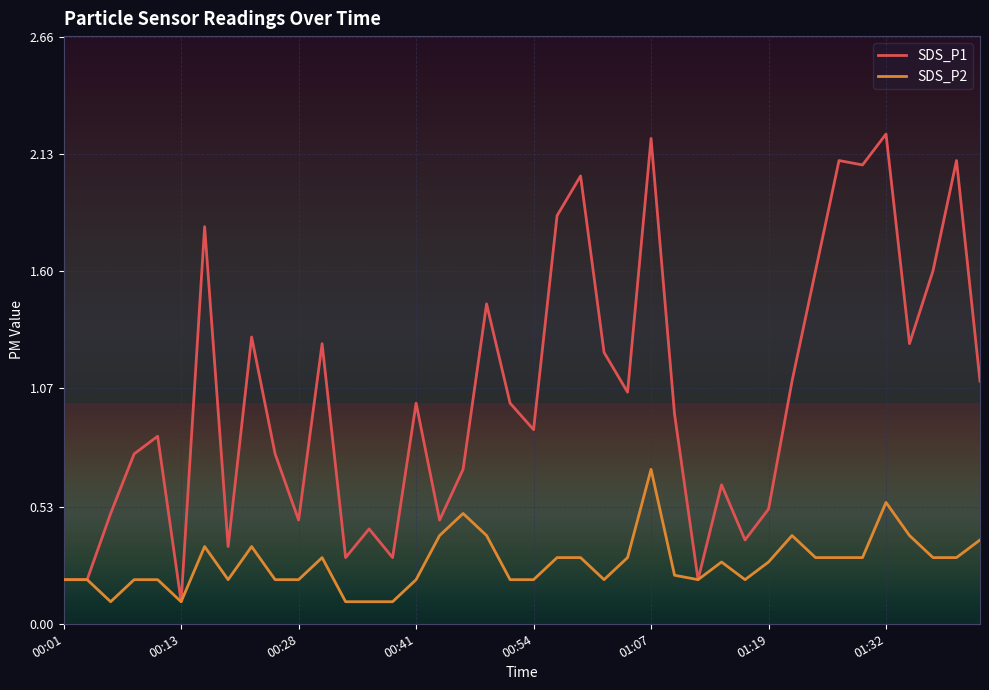

What is the smallest value displayed?

0.1